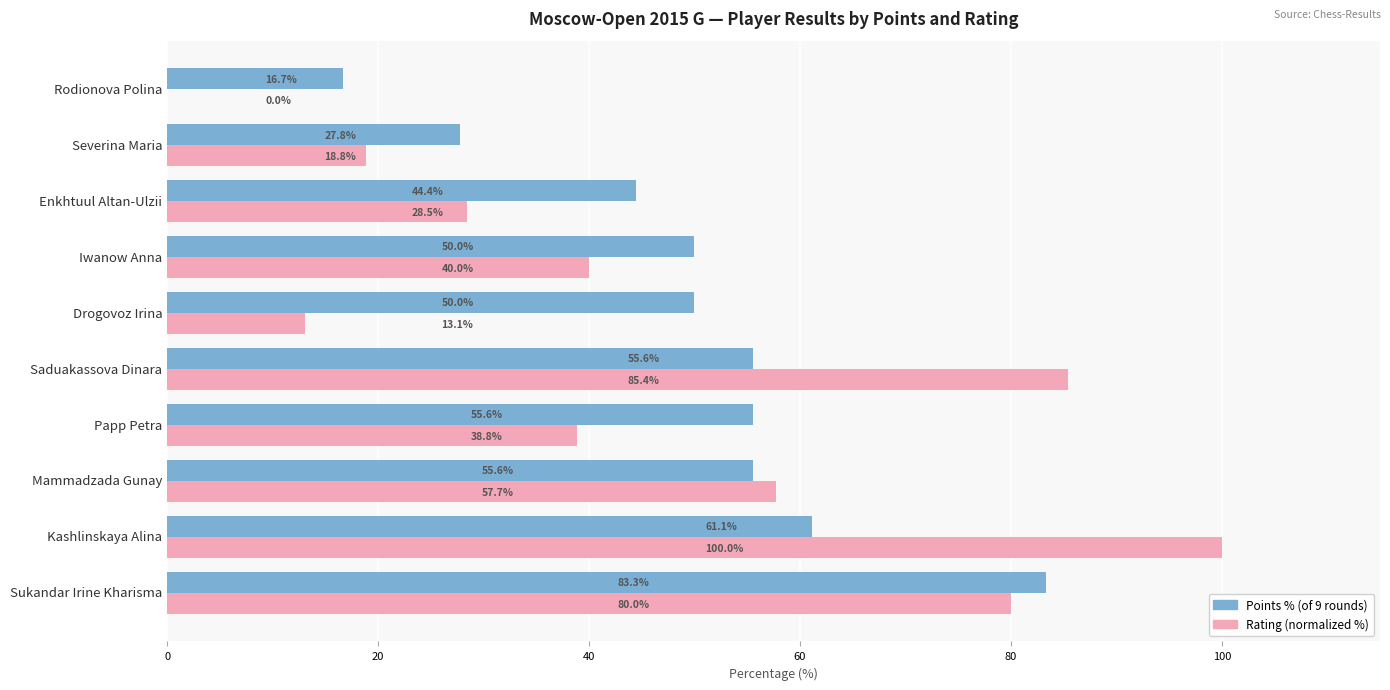

At which category does the chart reach its peak across all series?

Kashlinskaya Alina